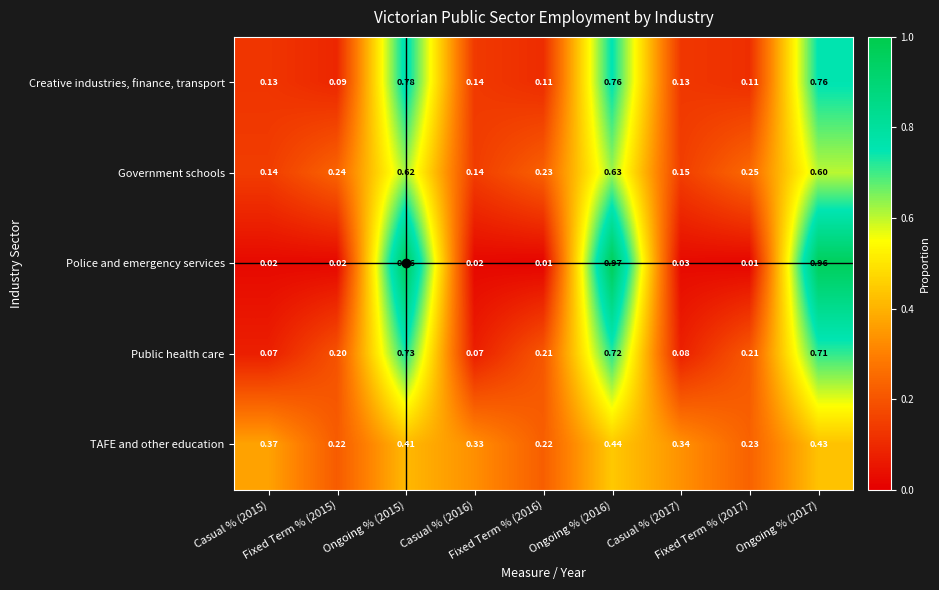

Count the number of data series in this chart.

5